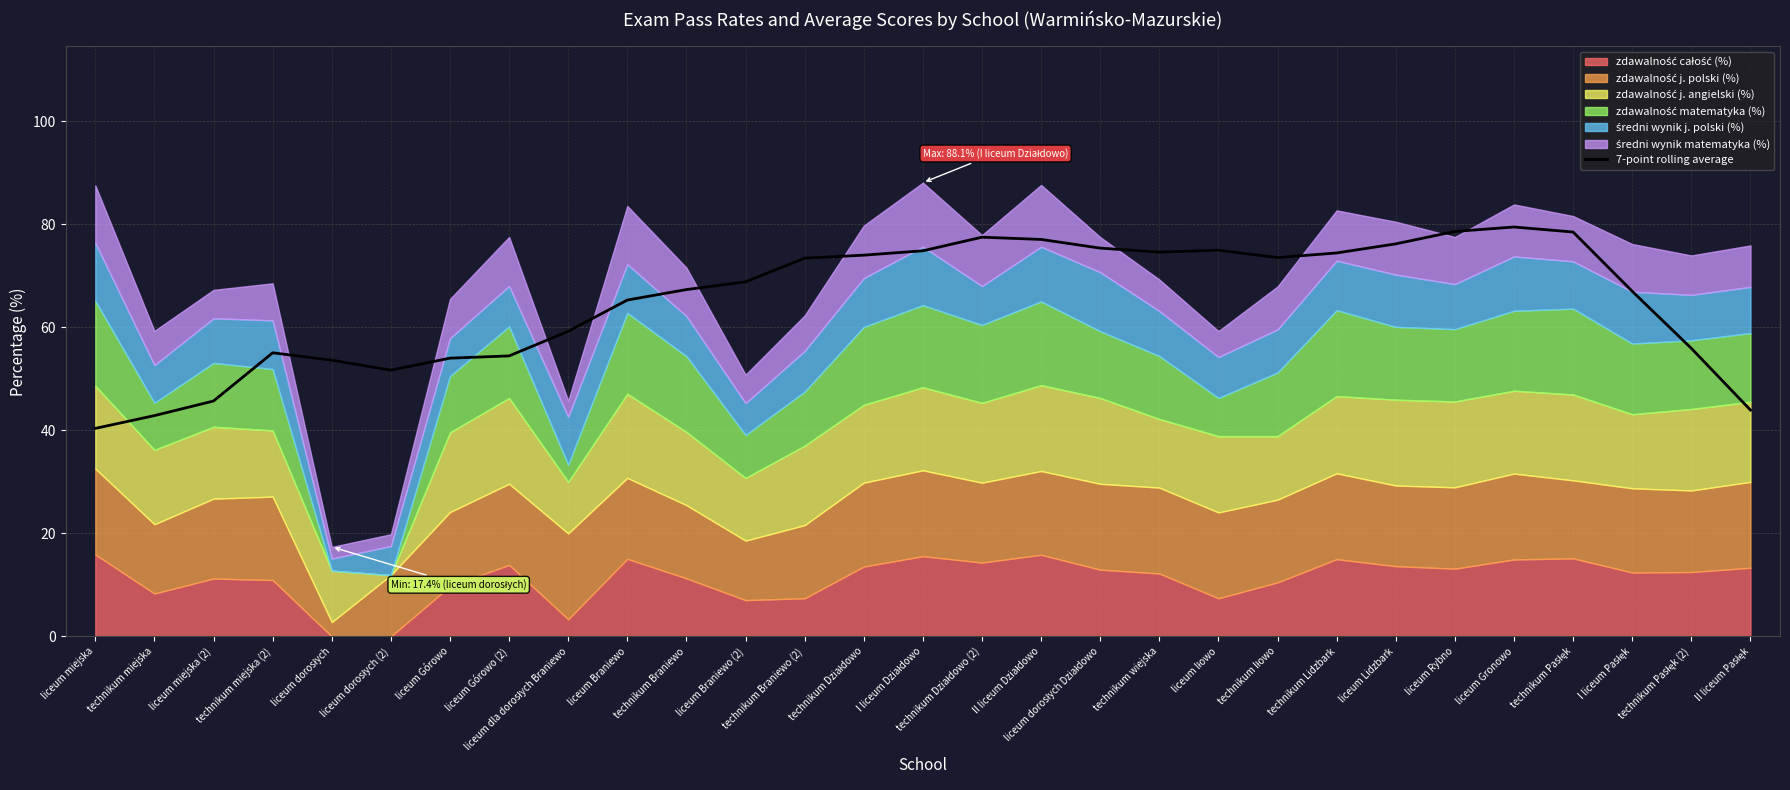

Are the bars grouped side by side (vs. stacked)?

No